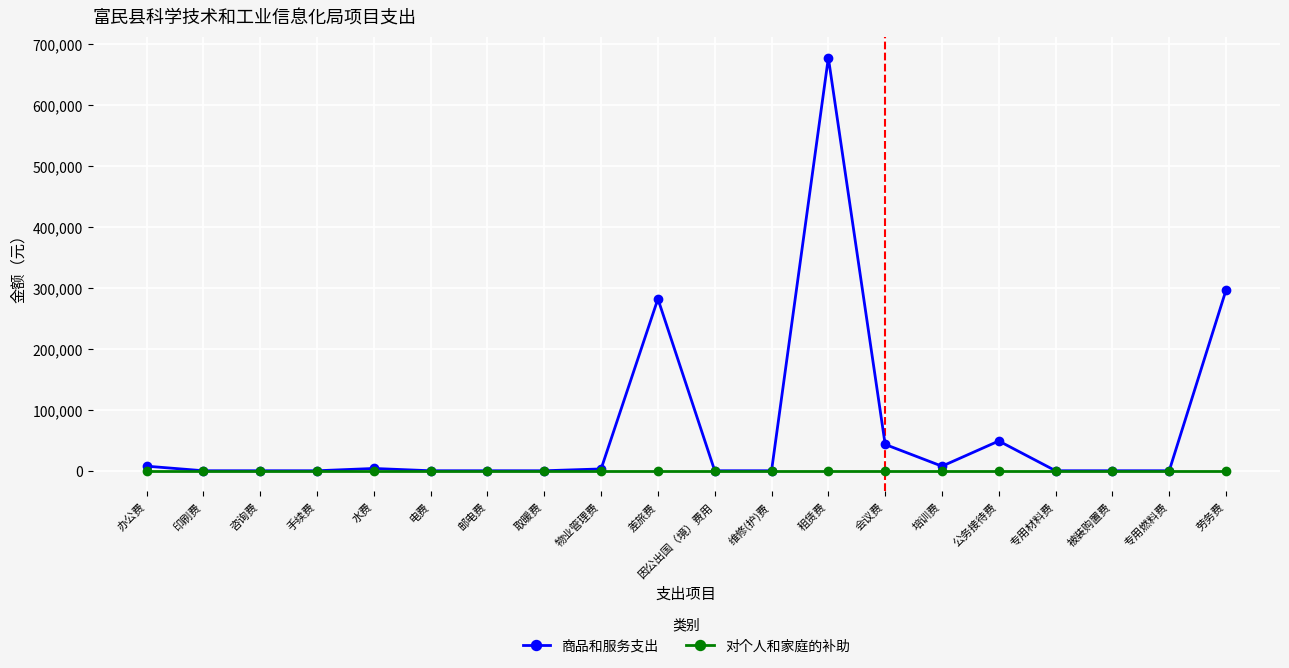

True or false: 商品和服务支出 has more than 2 interior local peaks.

True